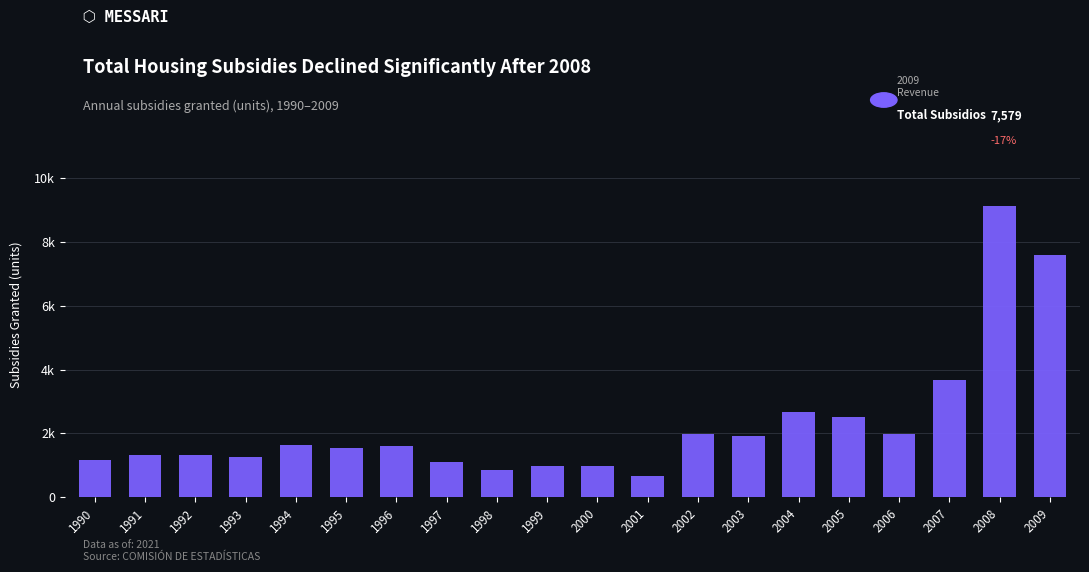

Does the chart contain any negative values?

No